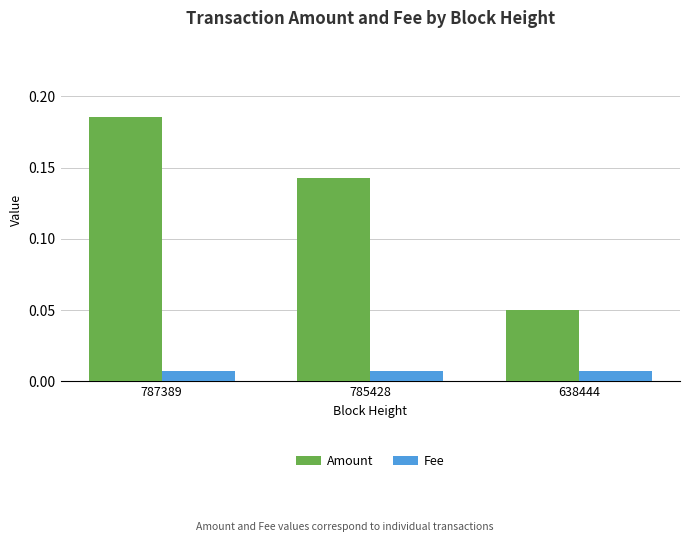

How many bars are there in each group?

2